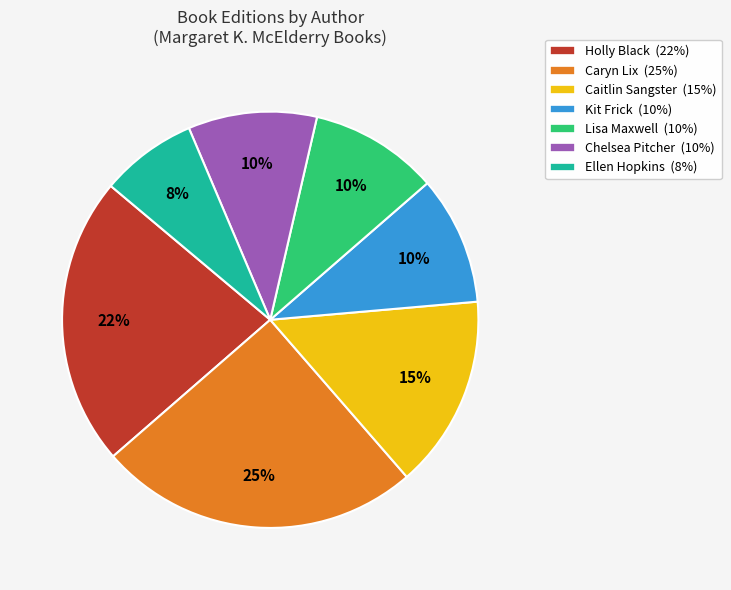

Does any single category account for the majority?

No